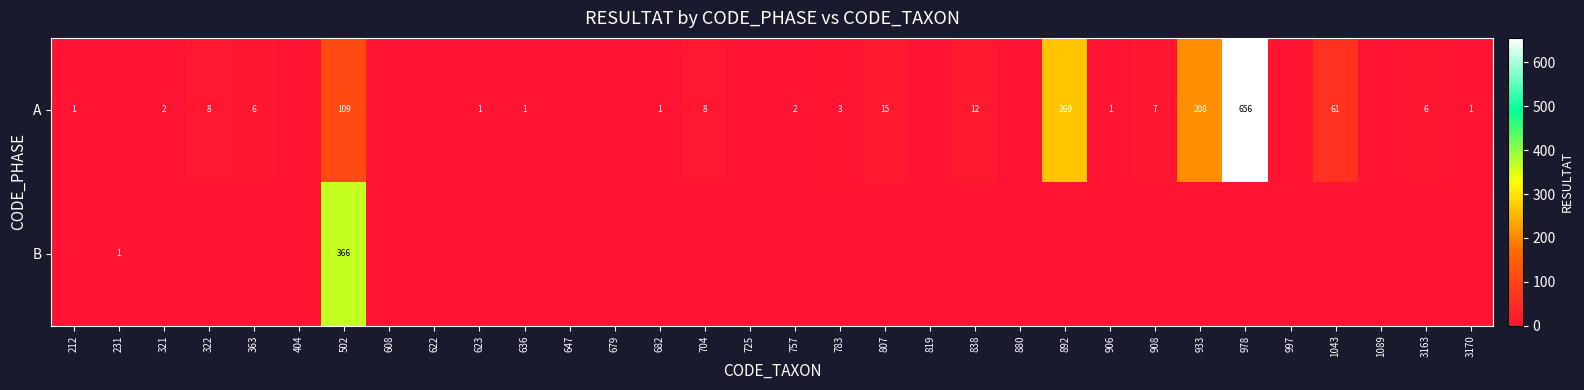

The A series shows 5 at 322. True or false?

False